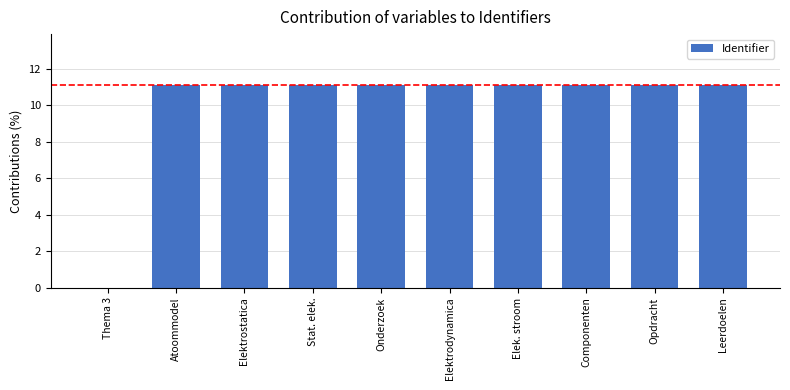

What is the maximum value shown in the chart?

11.1